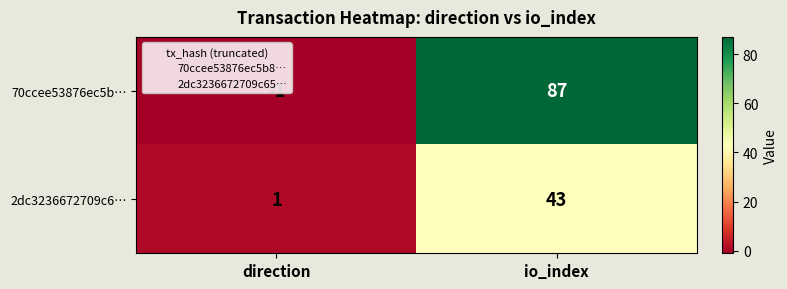

What is the maximum value shown in the chart?

87